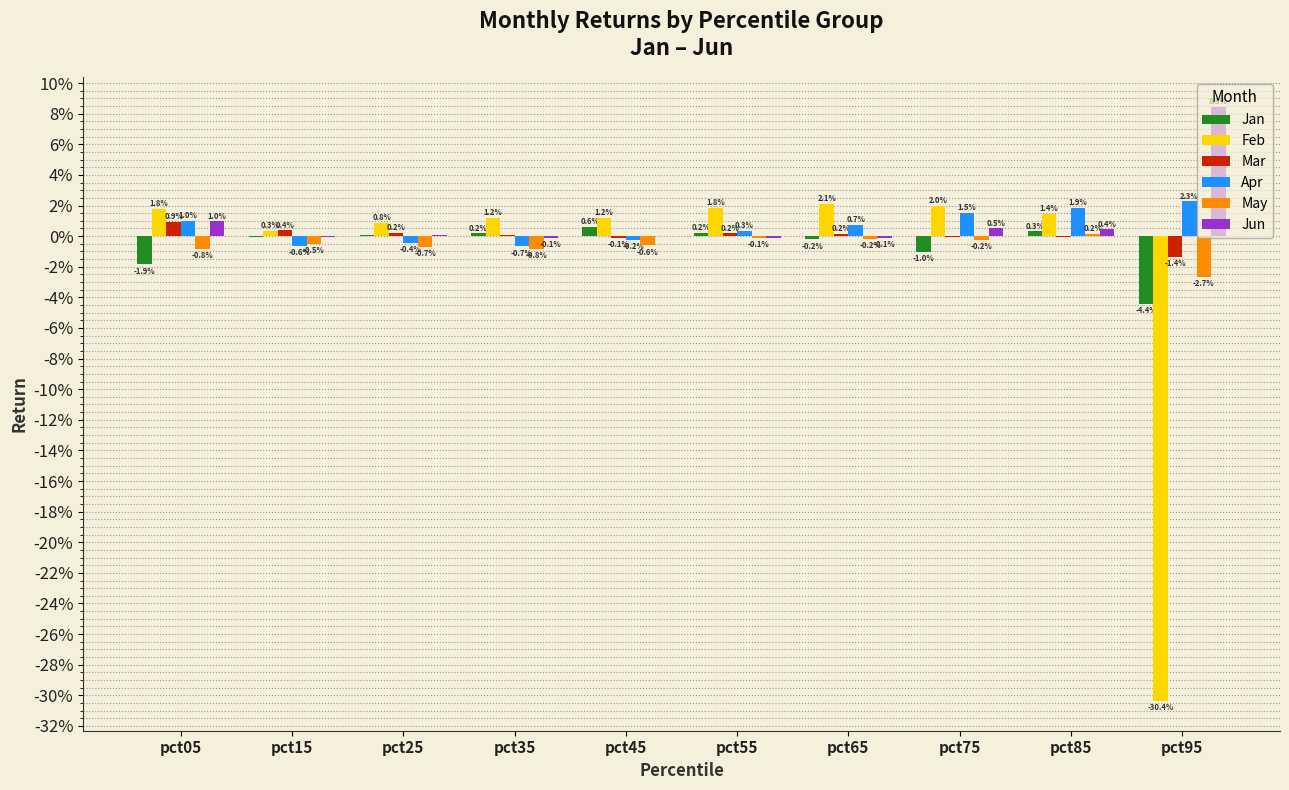

Reading left to right, what are all the values shown in this chart?

Jan: -0.0	-0.0	0.0	0.0	0.0	0.0	-0.0	-0.0	0.0	-0.0
Feb: 0.0	0.0	0.0	0.0	0.0	0.0	0.0	0.0	0.0	-0.3
Mar: 0.0	0.0	0.0	0.0	-0.0	0.0	0.0	-0.0	-0.0	-0.0
Apr: 0.0	-0.0	-0.0	-0.0	-0.0	0.0	0.0	0.0	0.0	0.0
May: -0.0	-0.0	-0.0	-0.0	-0.0	-0.0	-0.0	-0.0	0.0	-0.0
Jun: 0.0	-0.0	0.0	-0.0	-0.0	-0.0	-0.0	0.0	0.0	0.1